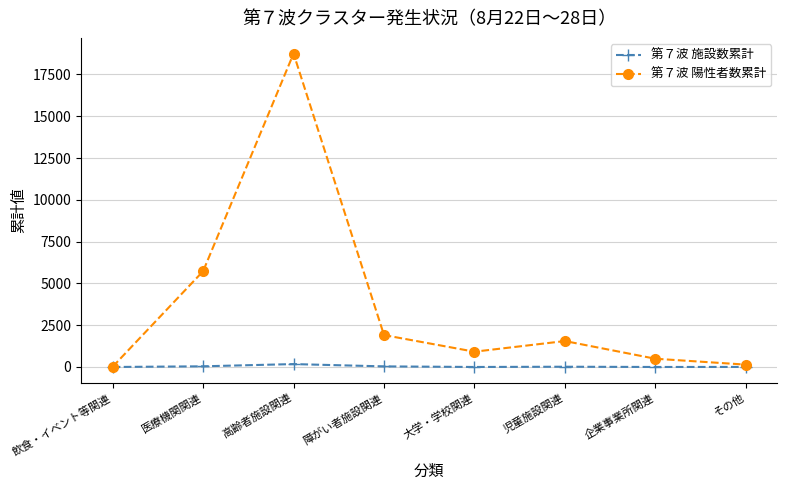

Which series has the widest spread of values?

第７波 陽性者数累計